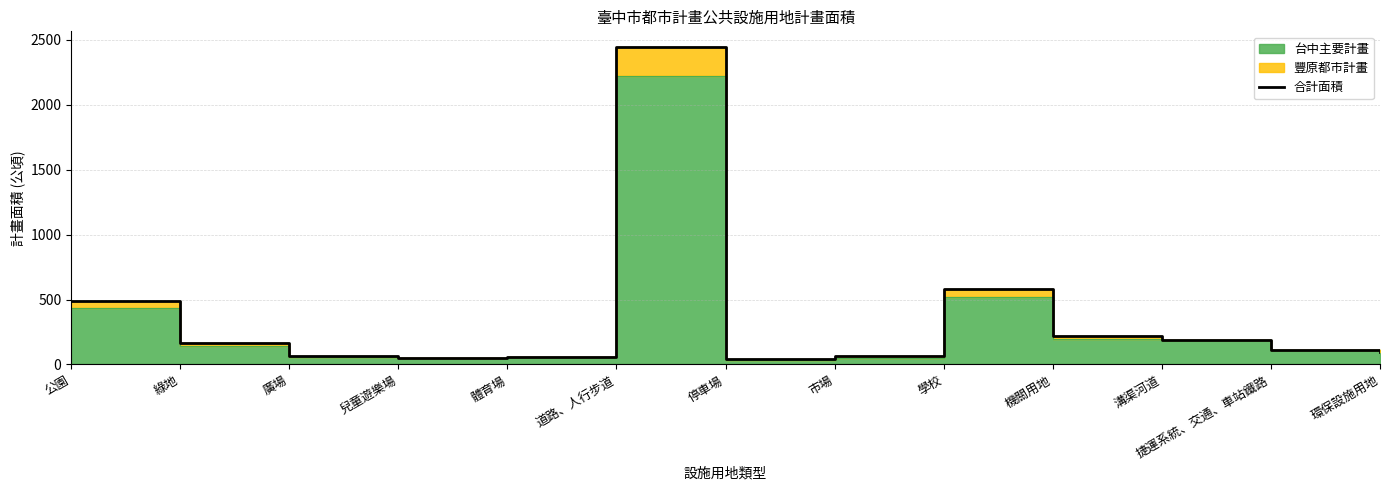

Where is the first local maximum?

道路、人行步道